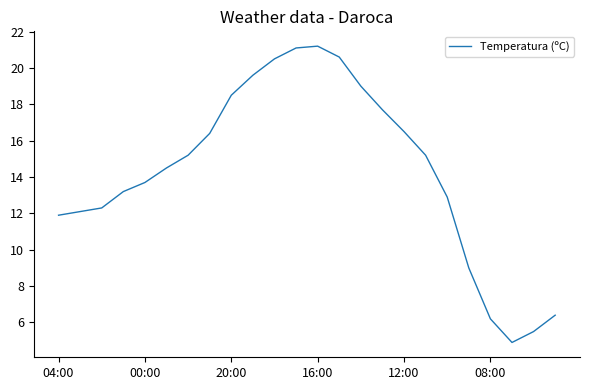

What is the minimum value shown in the chart?

4.9